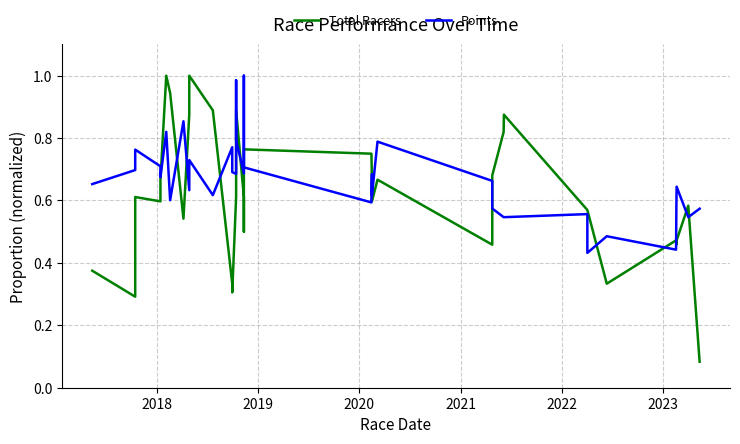

List the series in order of their peak value, highest first.

Total Racers, Points